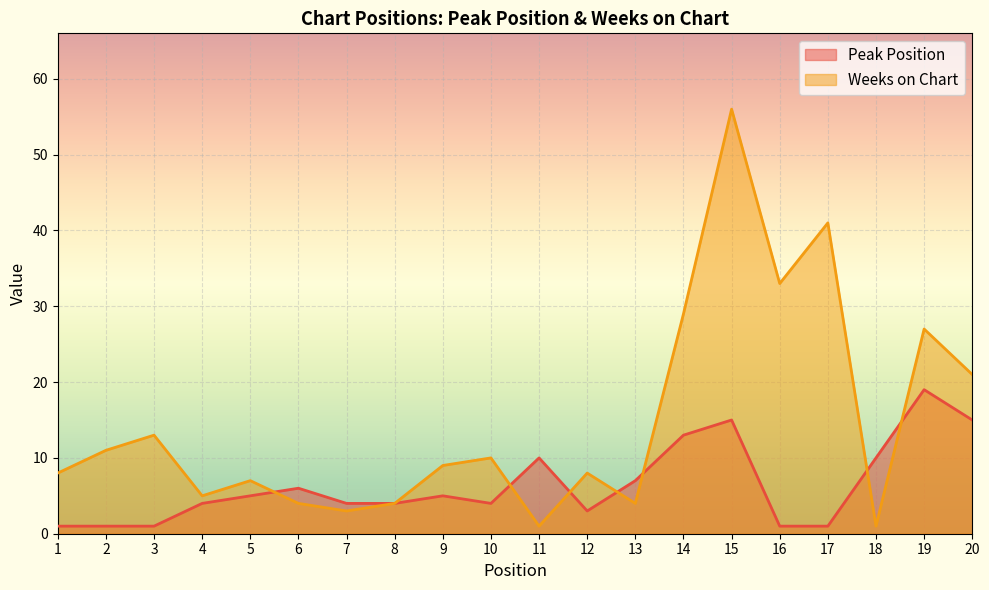

What is the minimum value for Weeks on Chart?

1